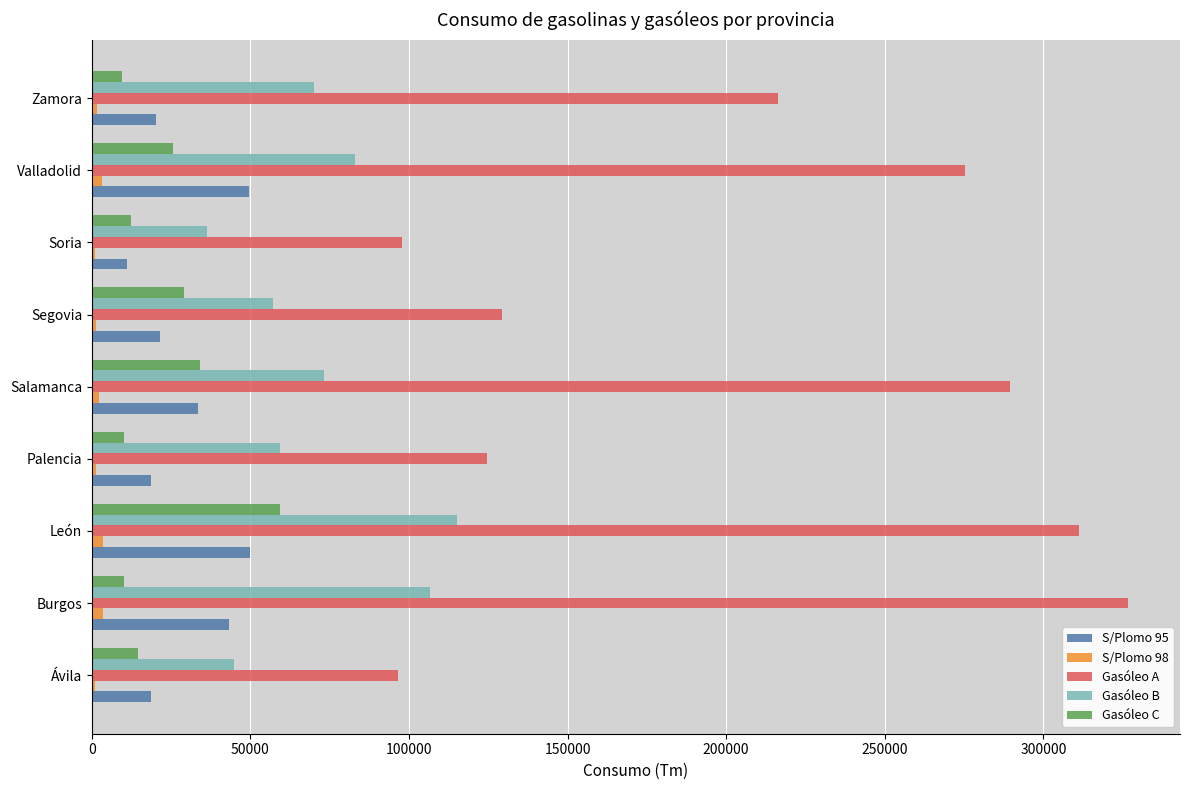

The Gasóleo C series shows 28835 at León. True or false?

False